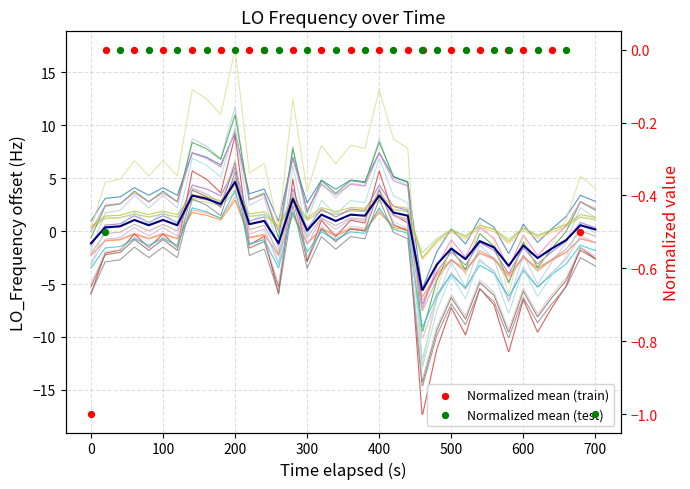

What is the change in value from 500 to 600?

-0.5